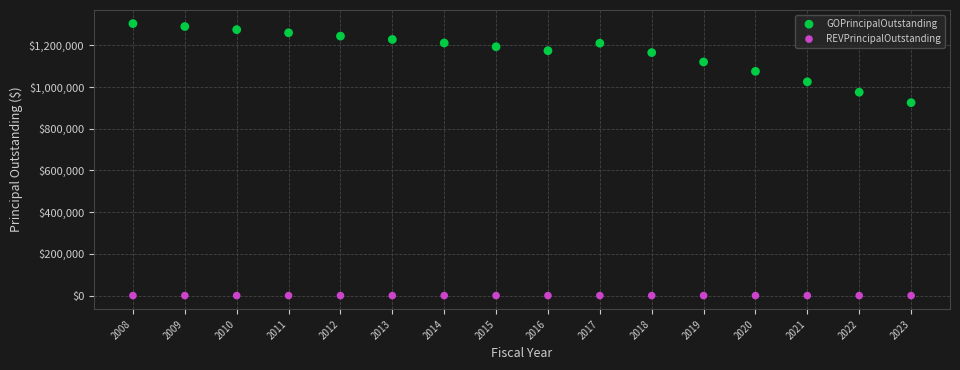

What are all the series names shown in the legend?

GOPrincipalOutstanding, REVPrincipalOutstanding